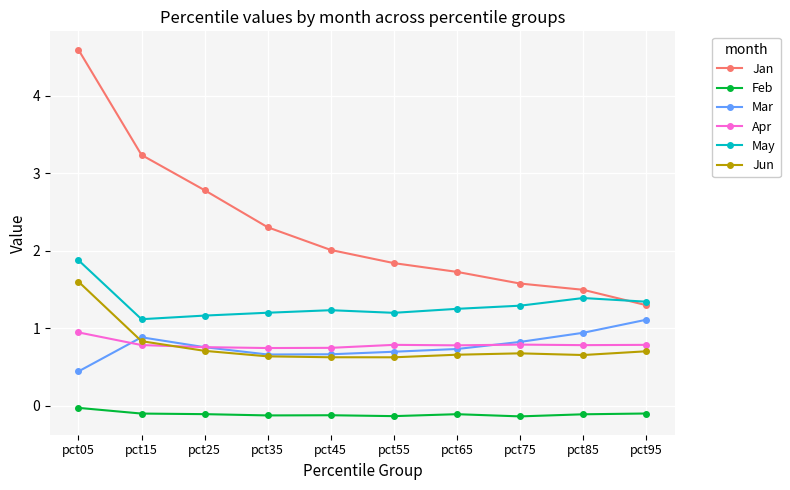

In Mar, how many points are higher than both neighbors (excluding endpoints)?

1